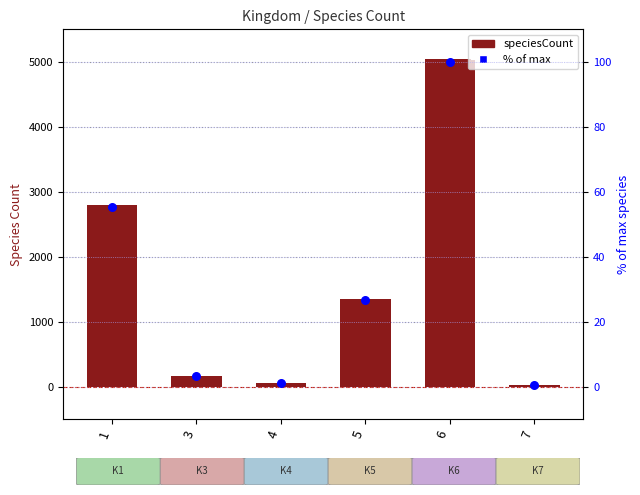

Which series reaches the maximum Y coordinate?

speciesCount